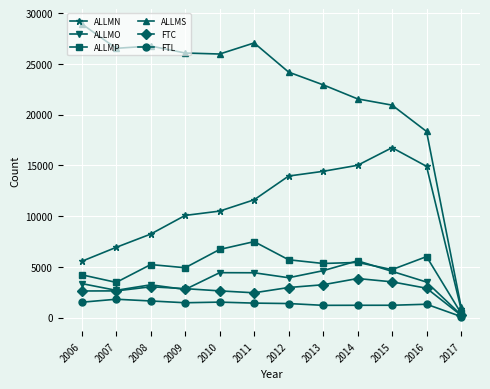

Which series has the widest spread of values?

ALLMS